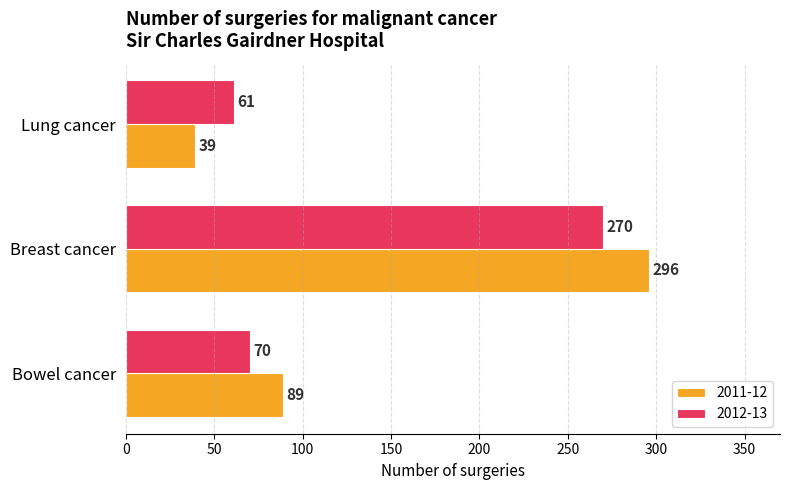

At which category is the sum across all series the highest?

Breast cancer